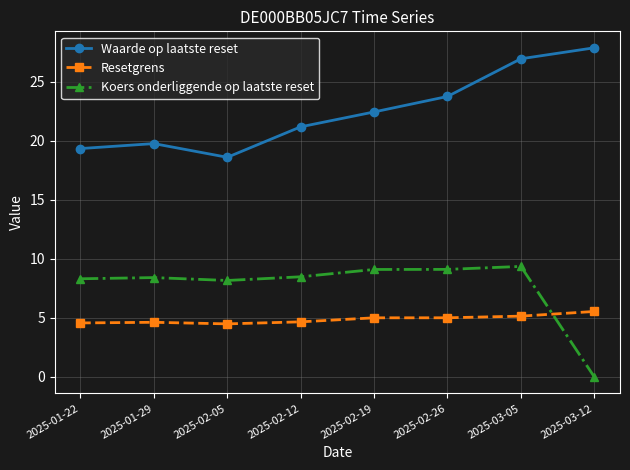

What is the value of the Koers onderliggende op laatste reset point at the 4th from the left?

8.5